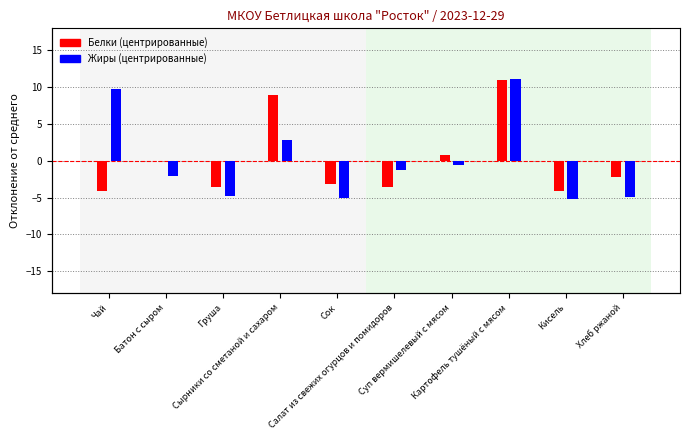

What is the value of the Жиры (centered) bar at the 10th from the left?

-4.9